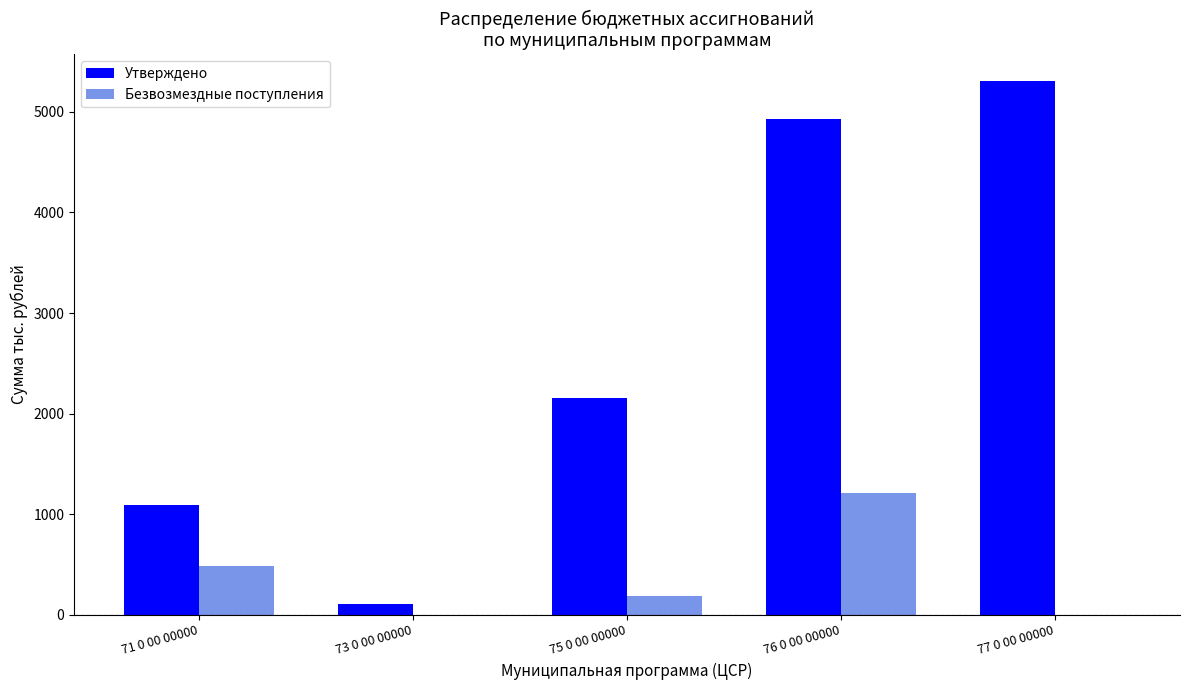

Which series changed the most between 75 0 00 00000 and 77 0 00 00000?

Утверждено